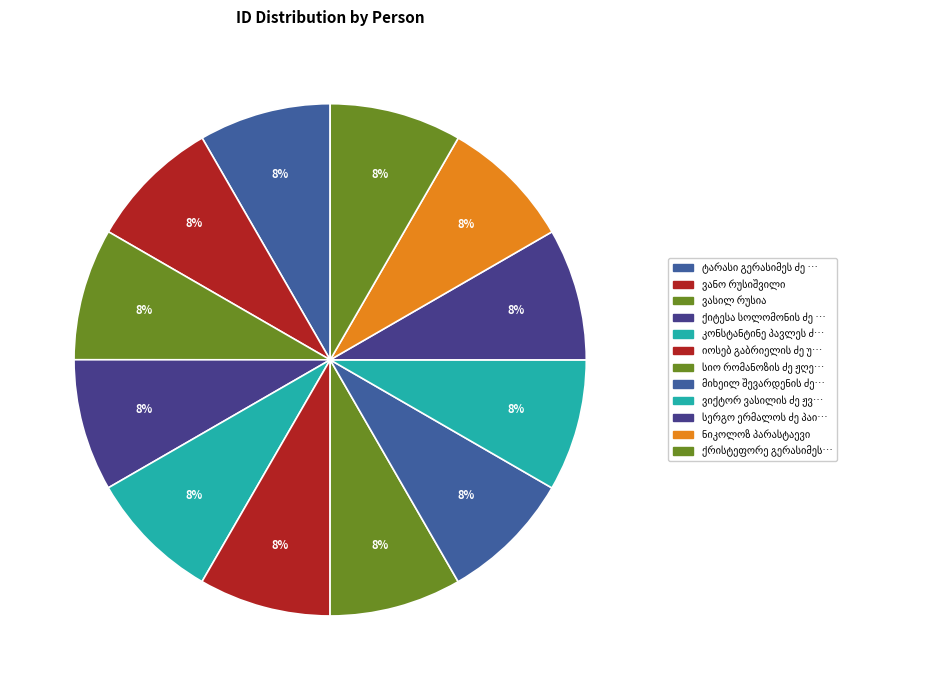

How much of the chart is everything except სერგო ერმალოს ძე პაიჭაძე?

91.7%